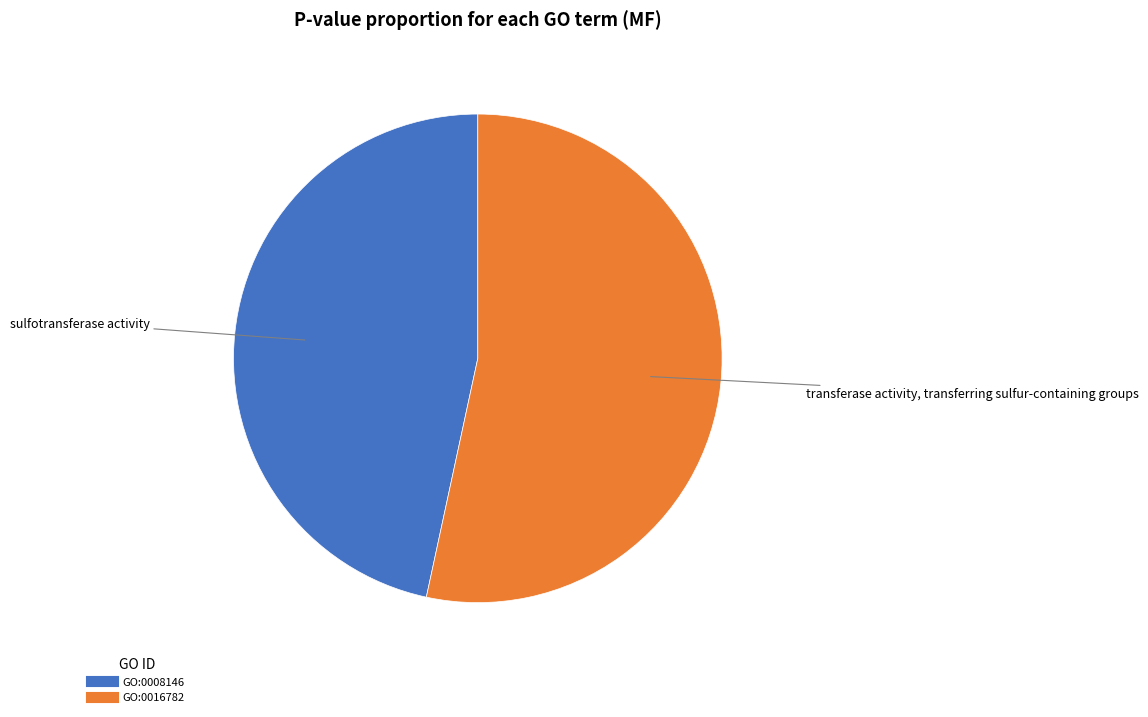

Do GO:0016782 and GO:0008146 together represent more than half of the pie?

Yes